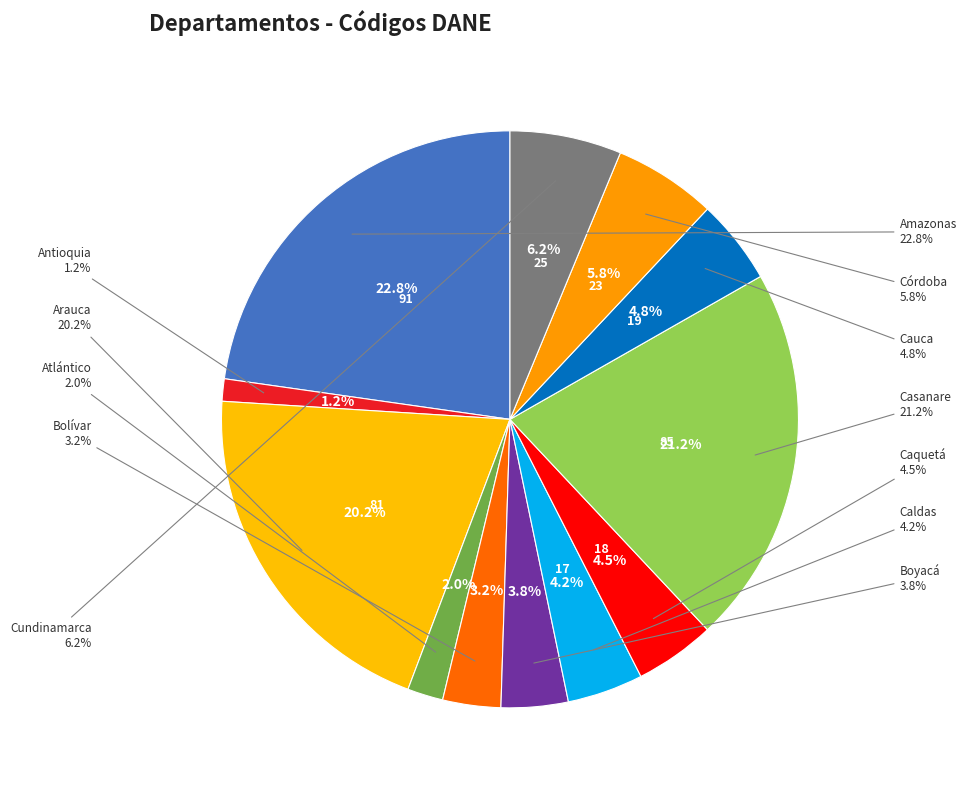

Is Cauca the majority of the pie?

No